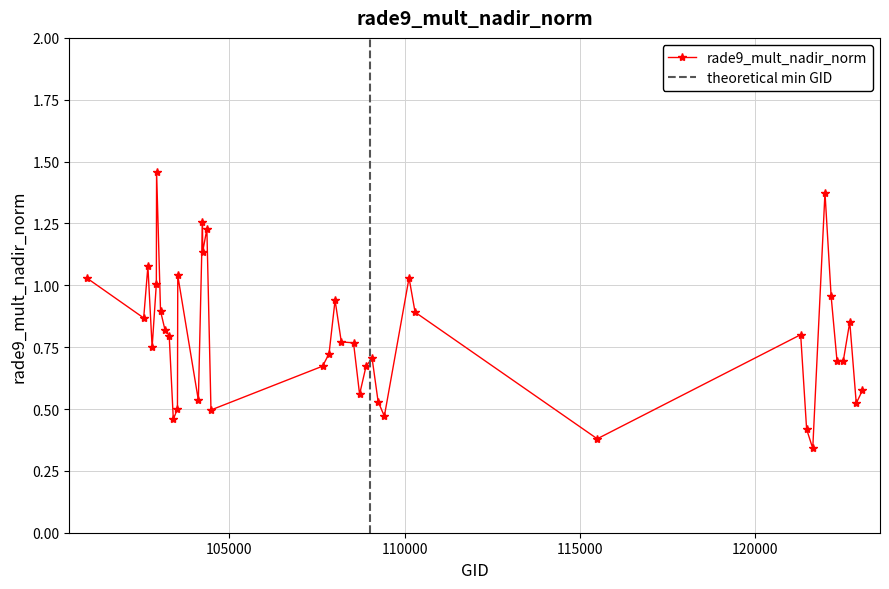

True or false: rade9_mult_nadir_norm has more than 2 points higher than both neighbors.

True